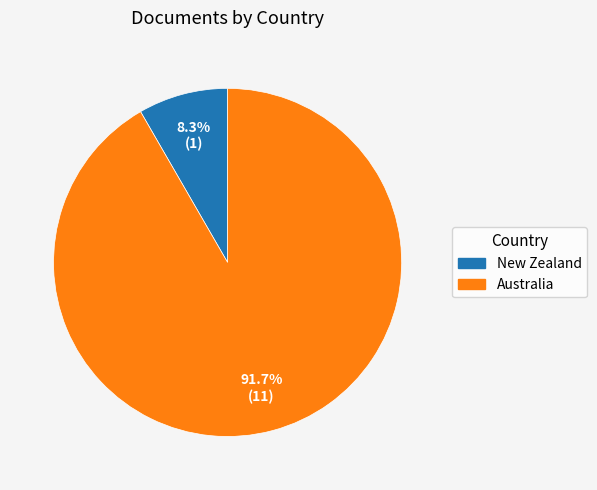

The Australia slice represents 77% of the pie. True or false?

False